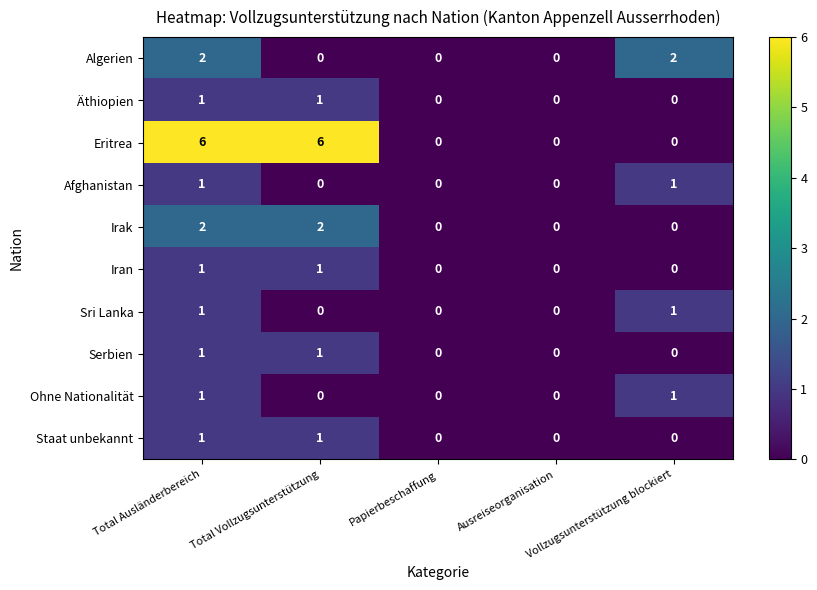

Which series has the largest total across all categories?

Eritrea